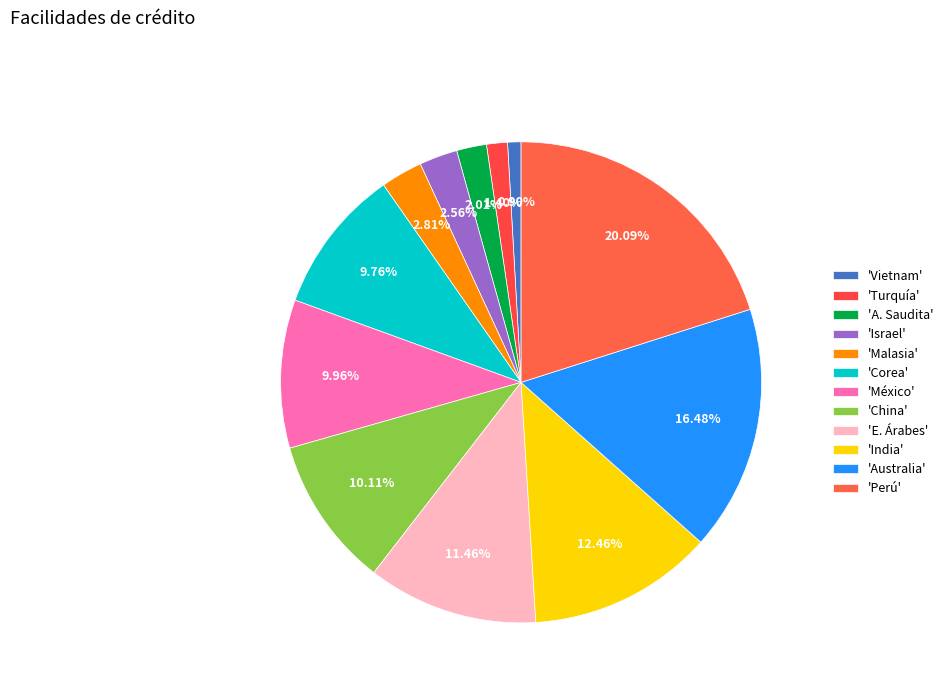

Count the number of slices in the pie.

12